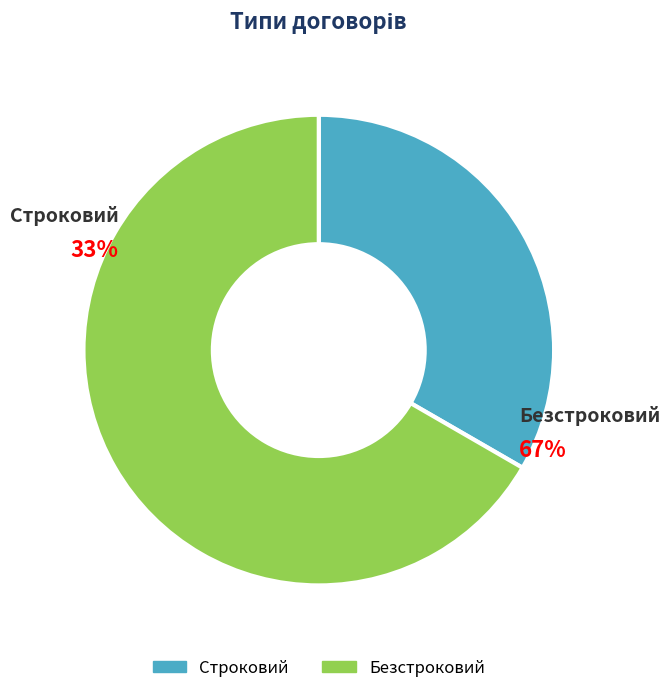

What is the change in value from Строковий to Безстроковий?

+1